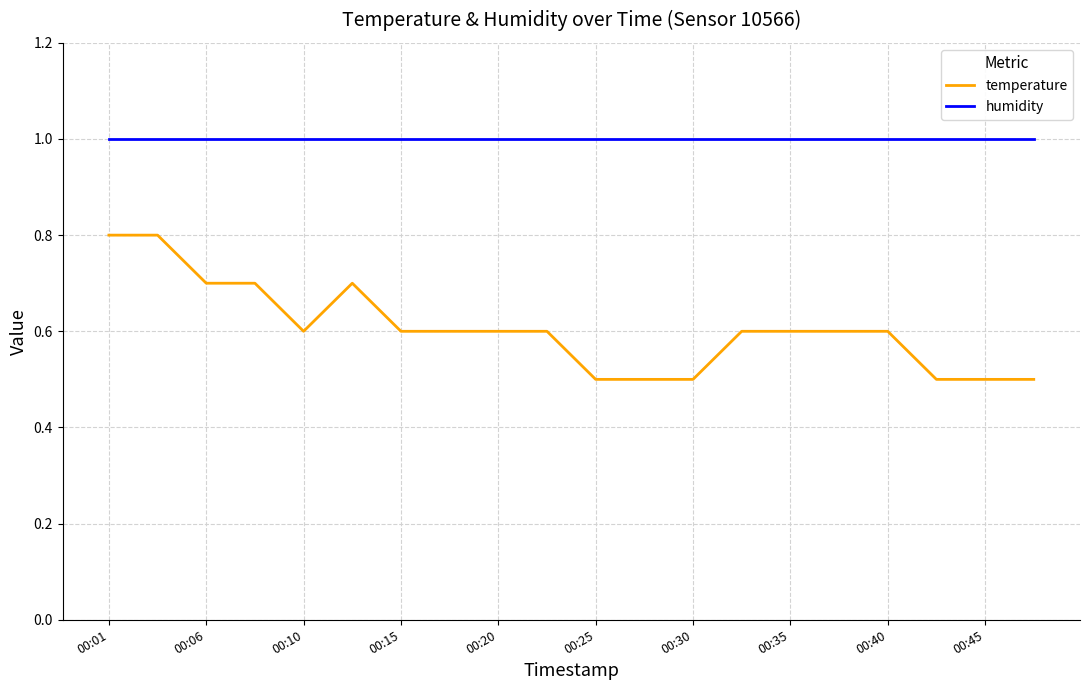

List the series in order of their overall mean, highest first.

humidity, temperature